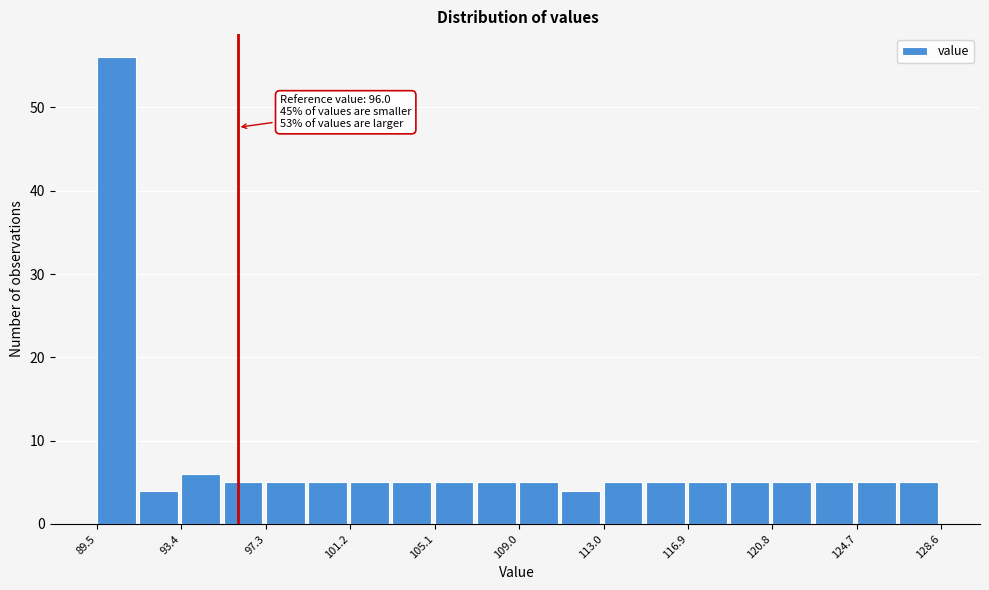

Read against the x-axis, roughly where is the centre of the tallest bar?

90.5